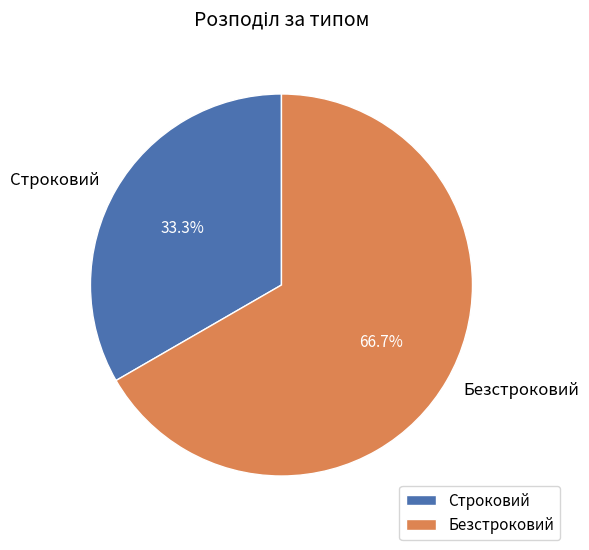

Which slice is the smallest?

Строковий